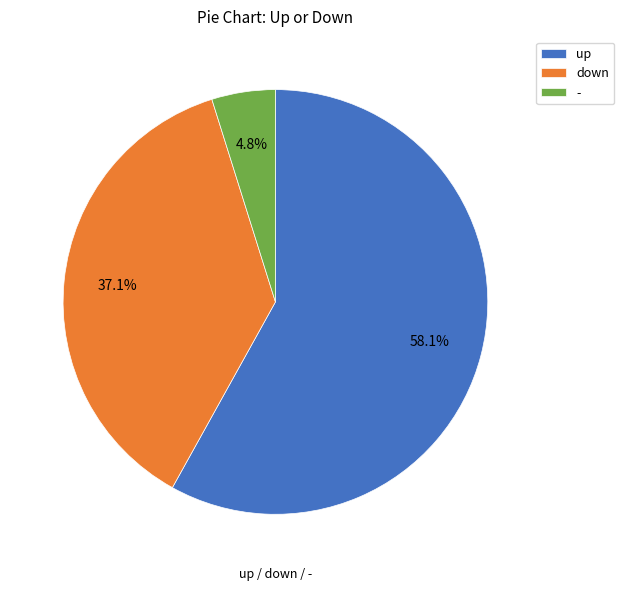

How much of the chart is everything except -?

95.2%